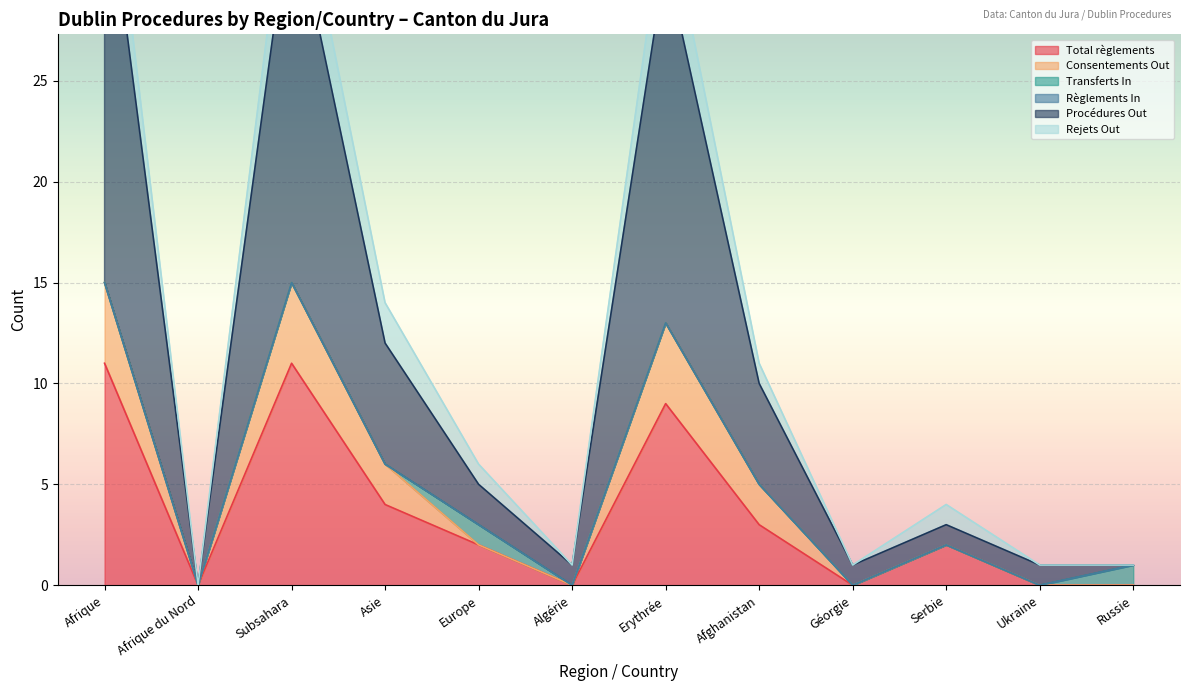

At which label does Consentements Out reach its peak?

Afrique